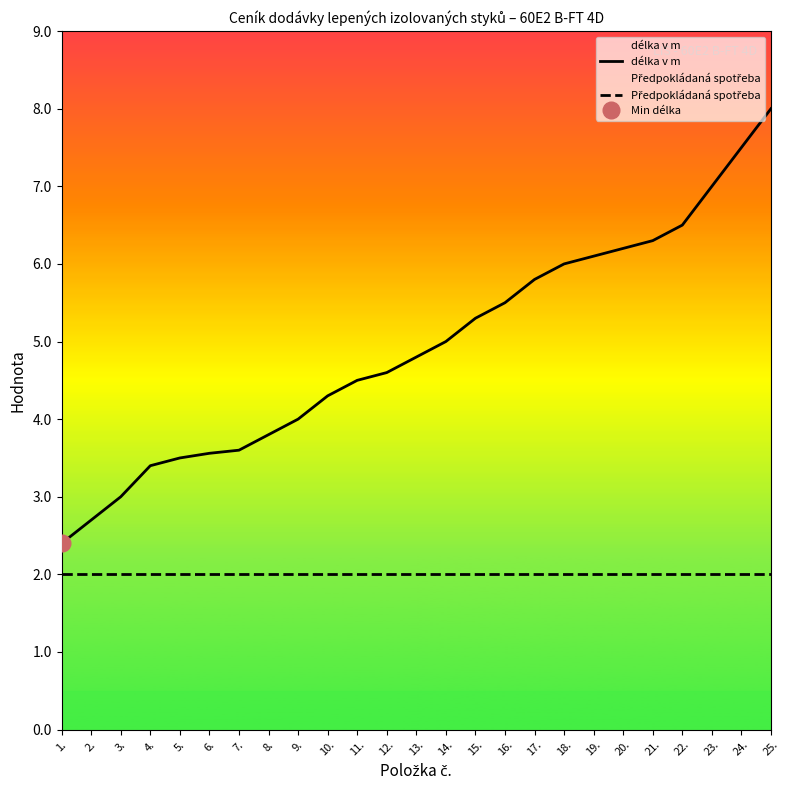

Reading left to right, extract all data points from this chart.

délka v m: 2.4	2.7	3.0	3.4	3.5	3.6	3.6	3.8	4.0	4.3	4.5	4.6	4.8	5.0	5.3	5.5	5.8	6.0	6.1	6.2	6.3	6.5	7.0	7.5	8.0
Předpokládaná spotřeba: 2.0	2.0	2.0	2.0	2.0	2.0	2.0	2.0	2.0	2.0	2.0	2.0	2.0	2.0	2.0	2.0	2.0	2.0	2.0	2.0	2.0	2.0	2.0	2.0	2.0